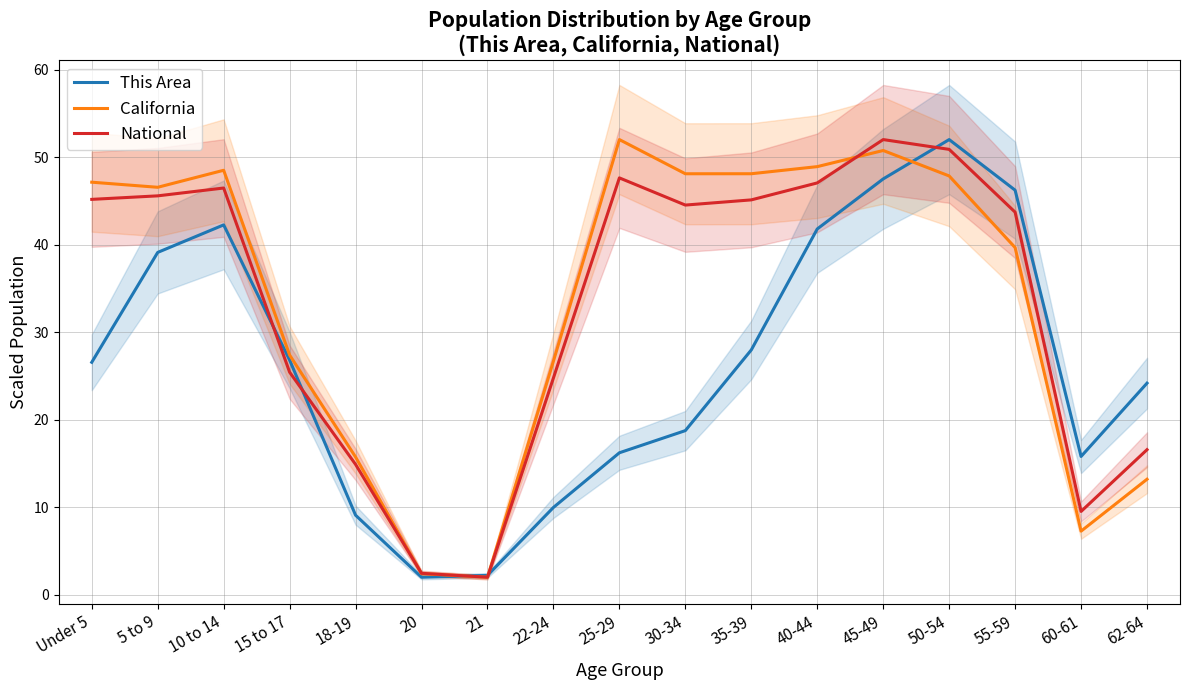

True or false: National has more than 0 points higher than both neighbors.

True